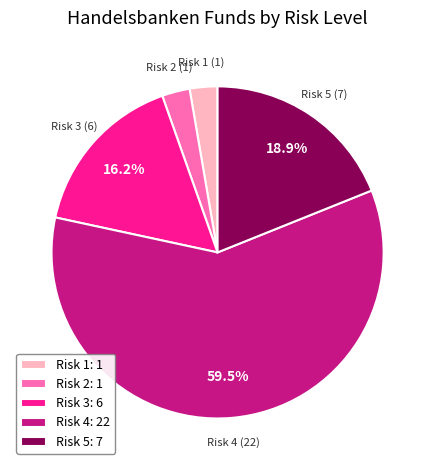

Approximately how many times larger is the value at Risk 1: 1 compared to Risk 2: 1?

1.0